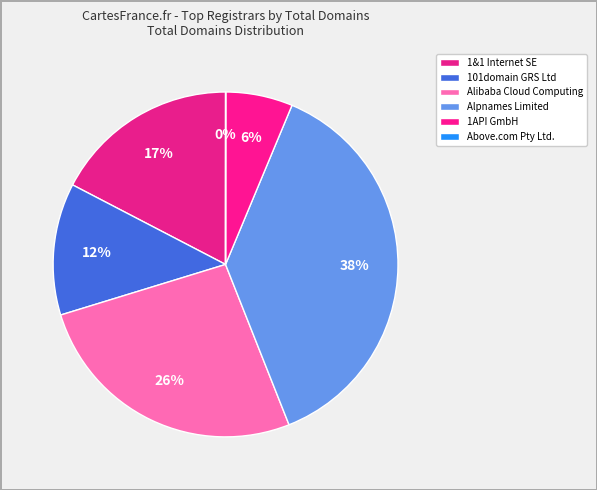

What percentage do Alpnames Limited and Alibaba Cloud Computing together represent?

64.0%